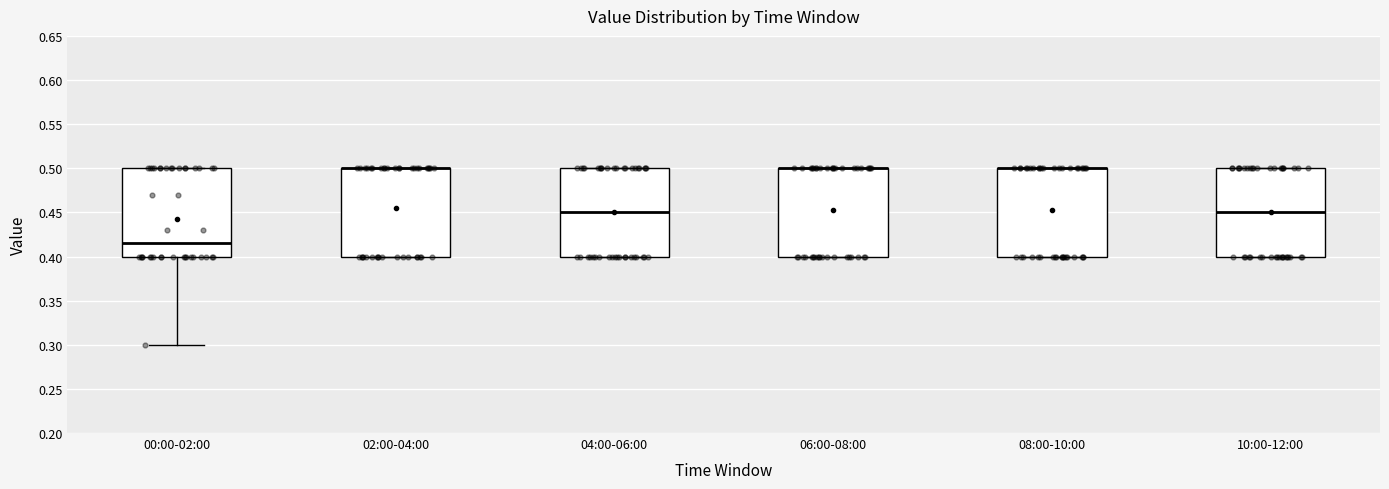

Where is the lower edge of the box for 00:00-02:00 on the y-axis? The values are not printed on the chart, so give them approximately, as read against the axis.

0.400